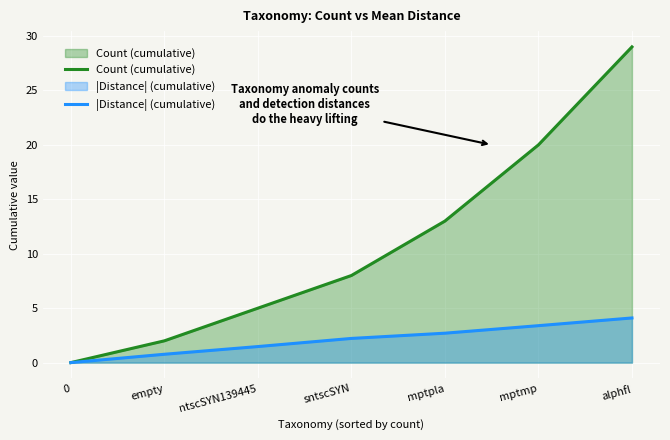

How many values in |Distance| (cumulative) are above zero?

6